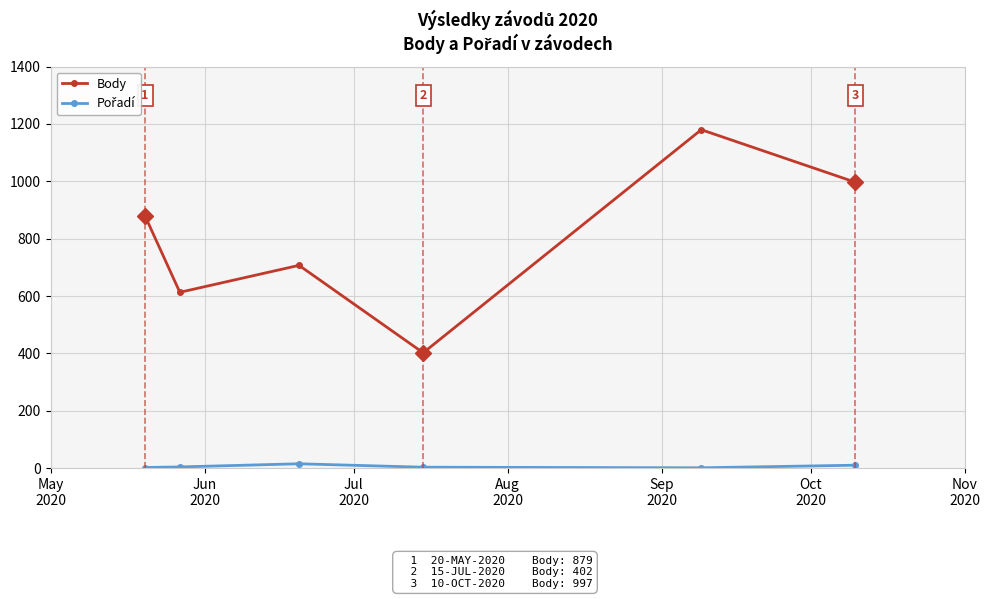

Which series has the widest spread of values?

Body